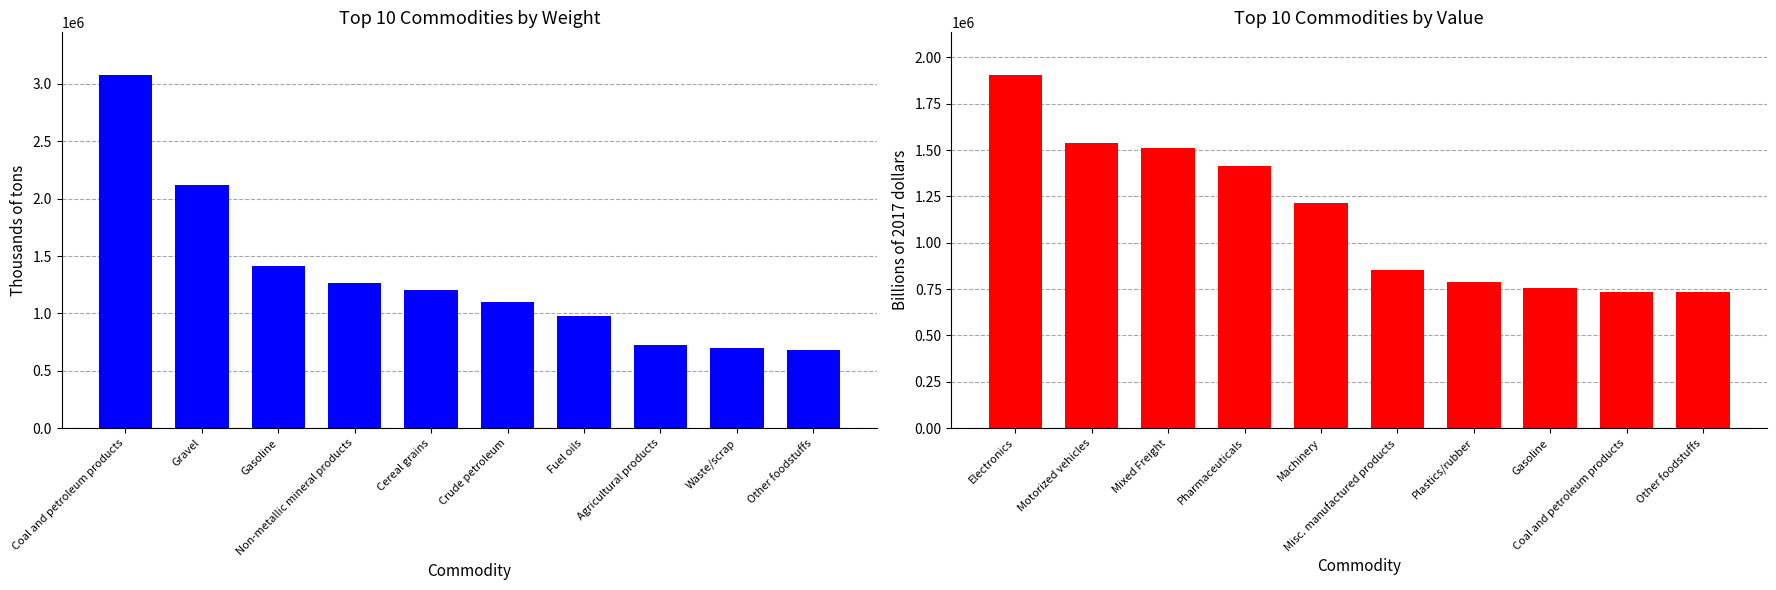

What is the average value of the Billions of 2017 dollars series?

1144370.3